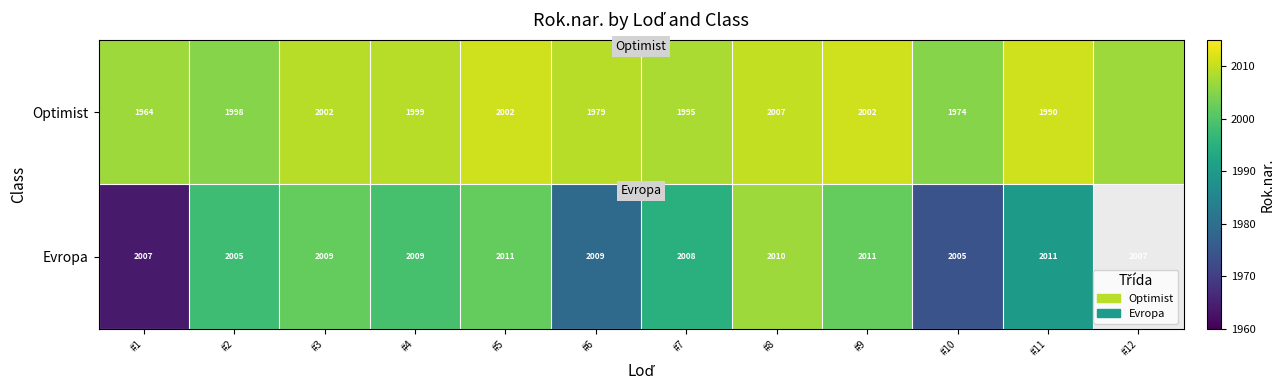

Rank the series at #5 from lowest to highest value.

Optimist, Evropa